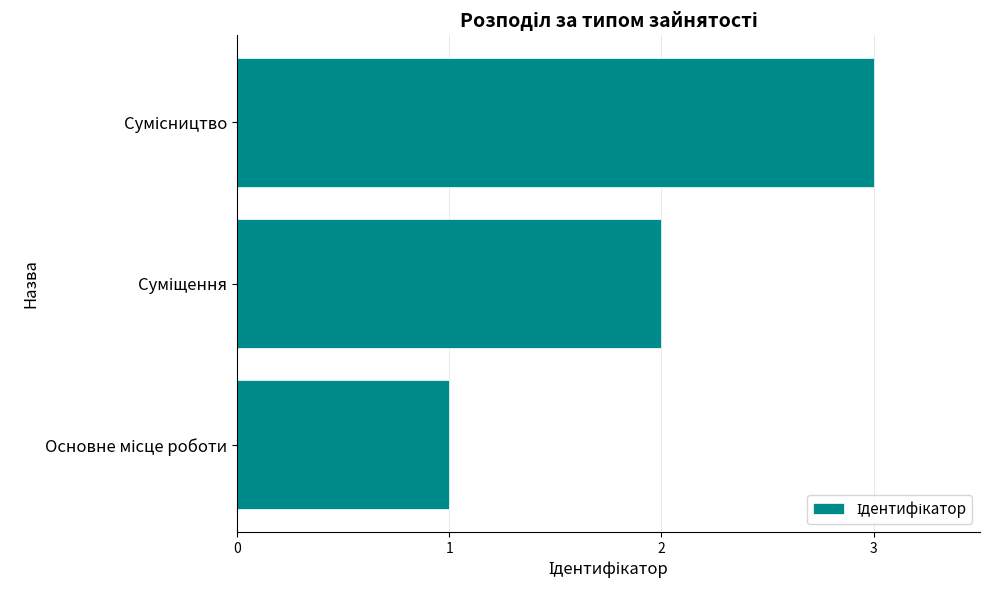

What is the sum of all values?

6